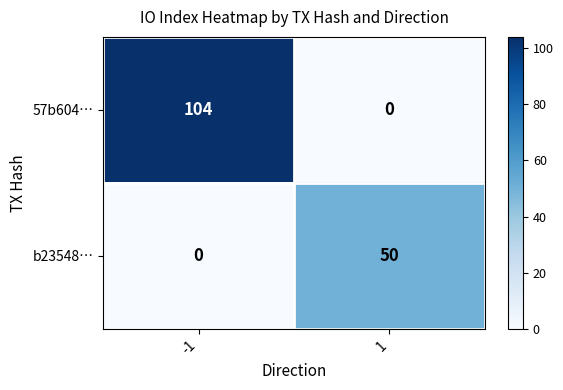

At 1, list the series in order from smallest to largest.

57b604…, b23548…